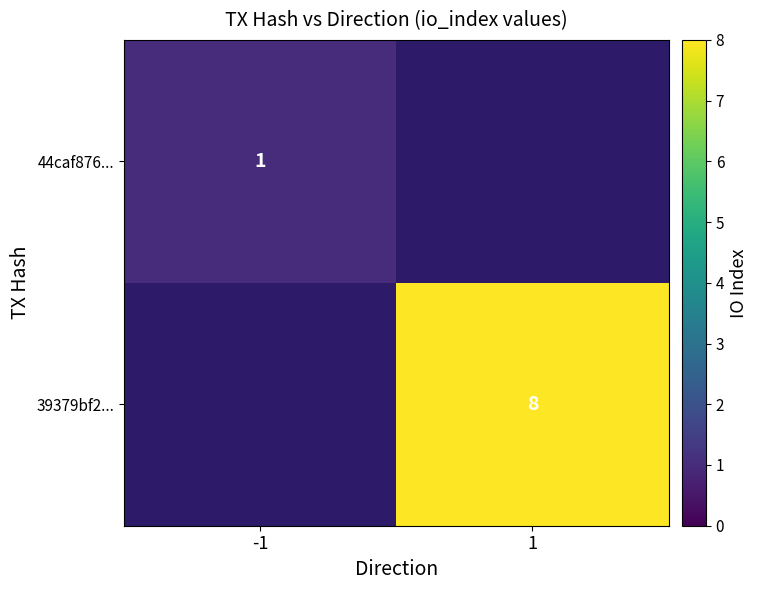

How many distinct data groups are displayed?

2